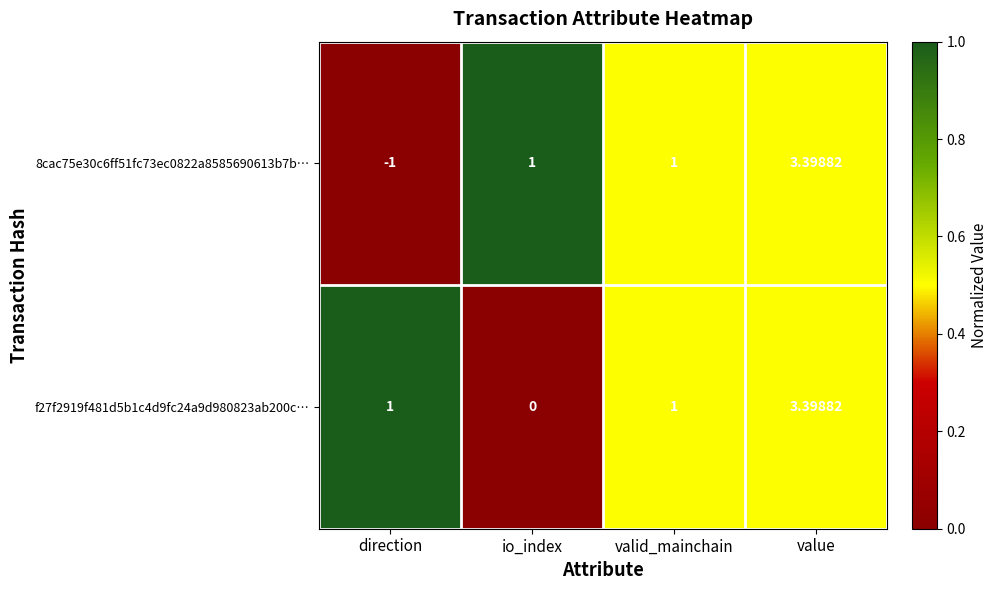

How many series are shown in this chart?

2